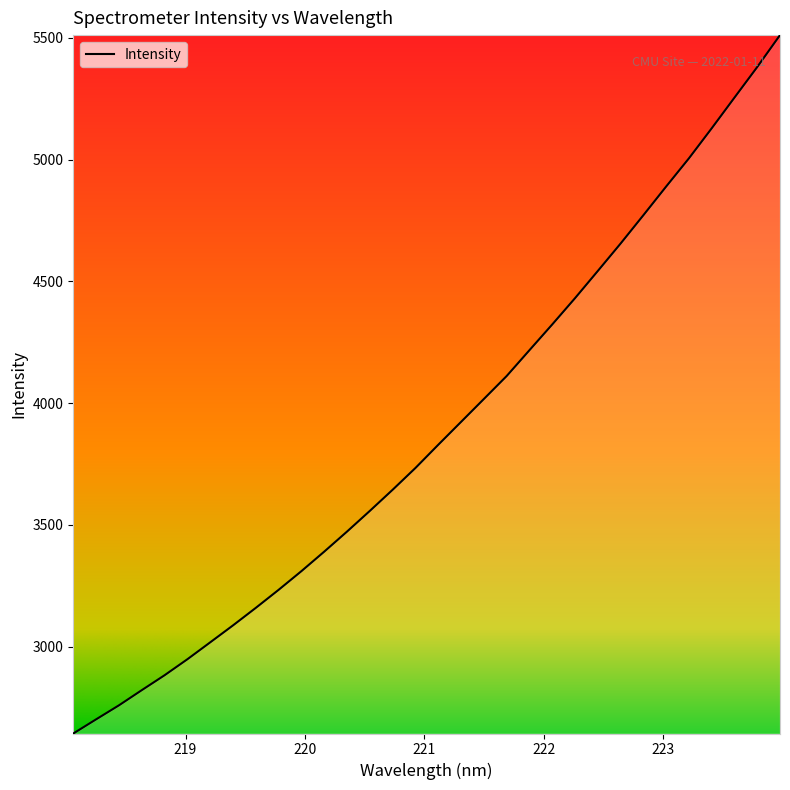

What is the difference between the maximum and minimum values?

2869.2